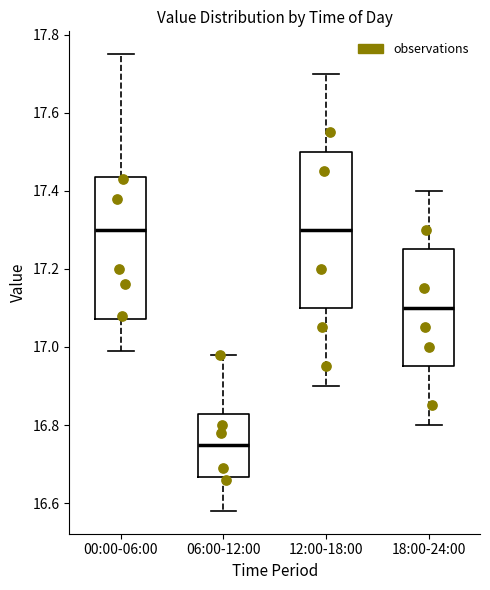

Which box is the tallest, from its lower edge to its upper edge?

12:00-18:00